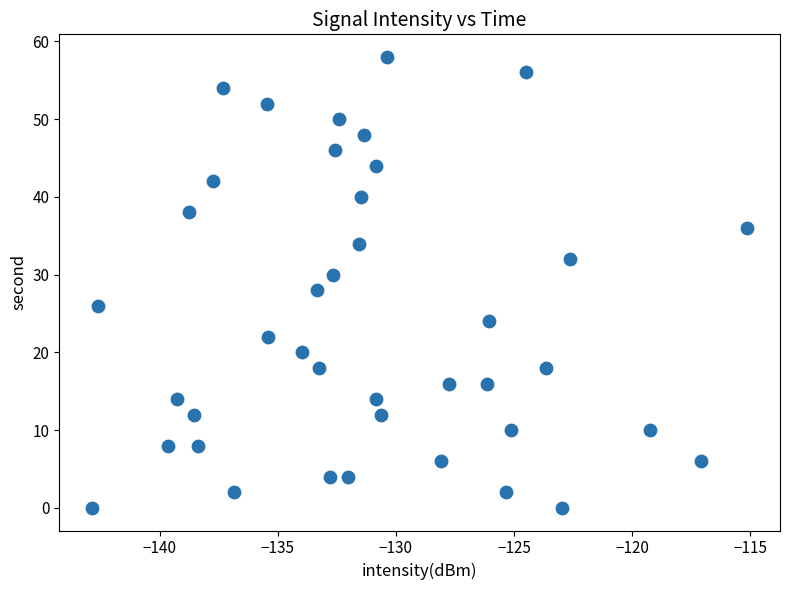

What is the range of Y values (max minus min)?

58